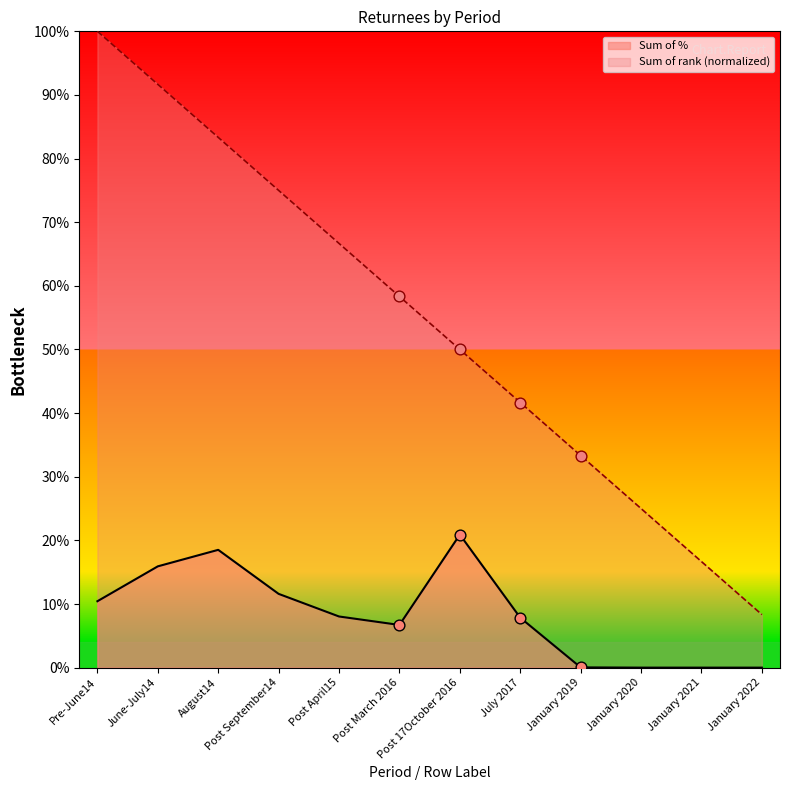

What are all the series names shown in the legend?

Sum of %, Sum of rank (normalized)